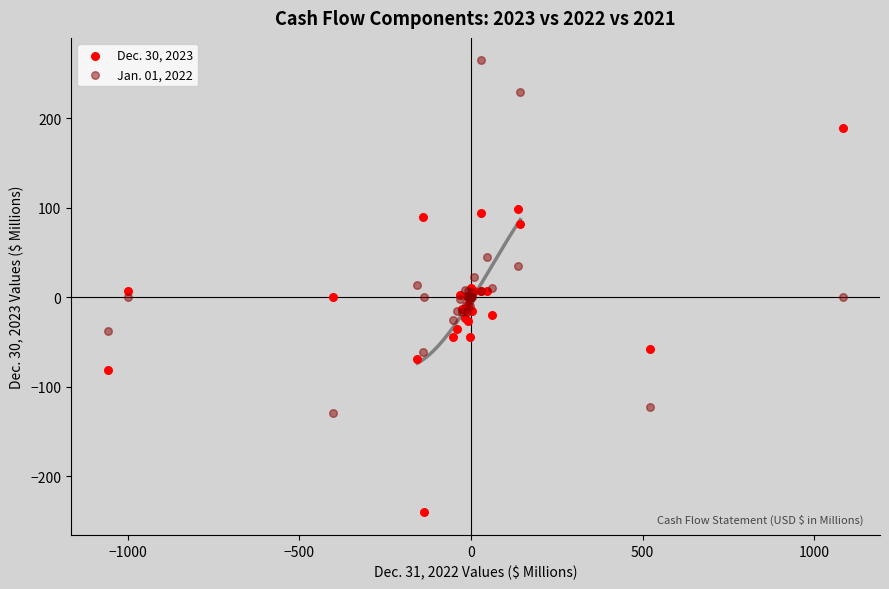

Which series has the widest spread of Y values?

Dec. 30, 2023